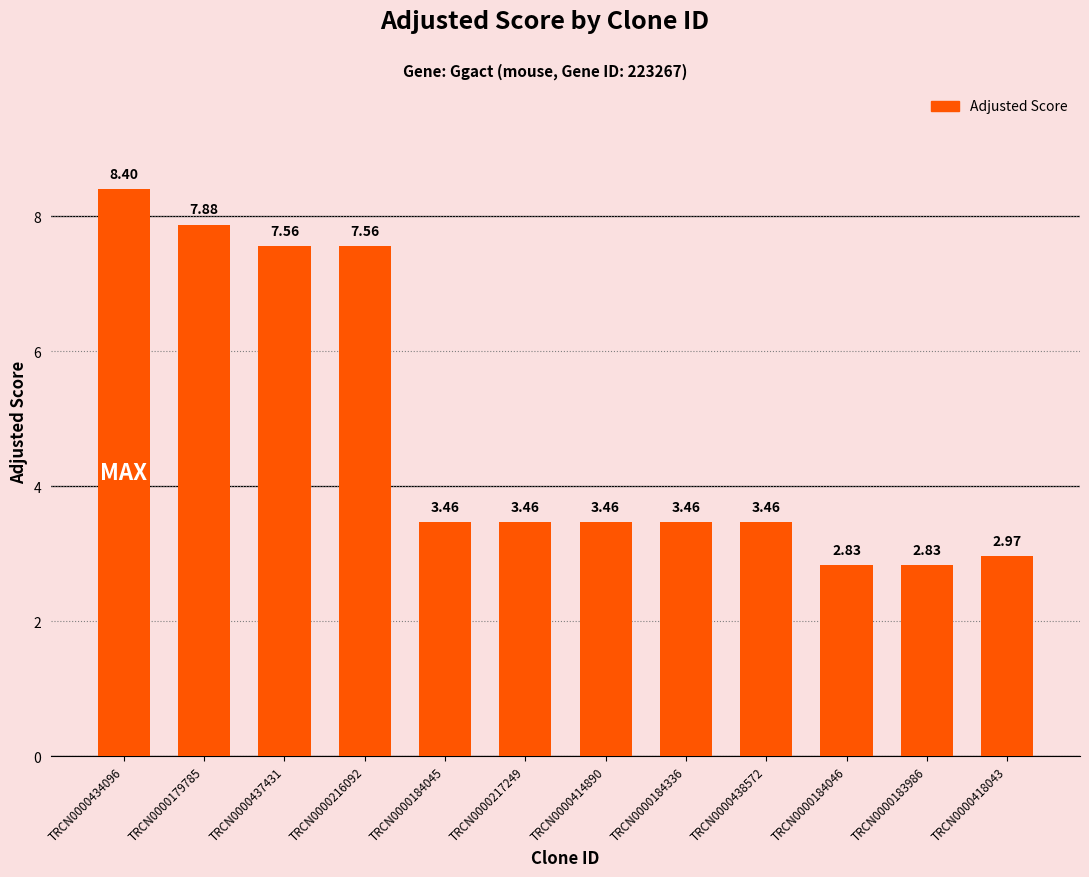

What is the label of the 1st bar from the left?

TRCN0000434096